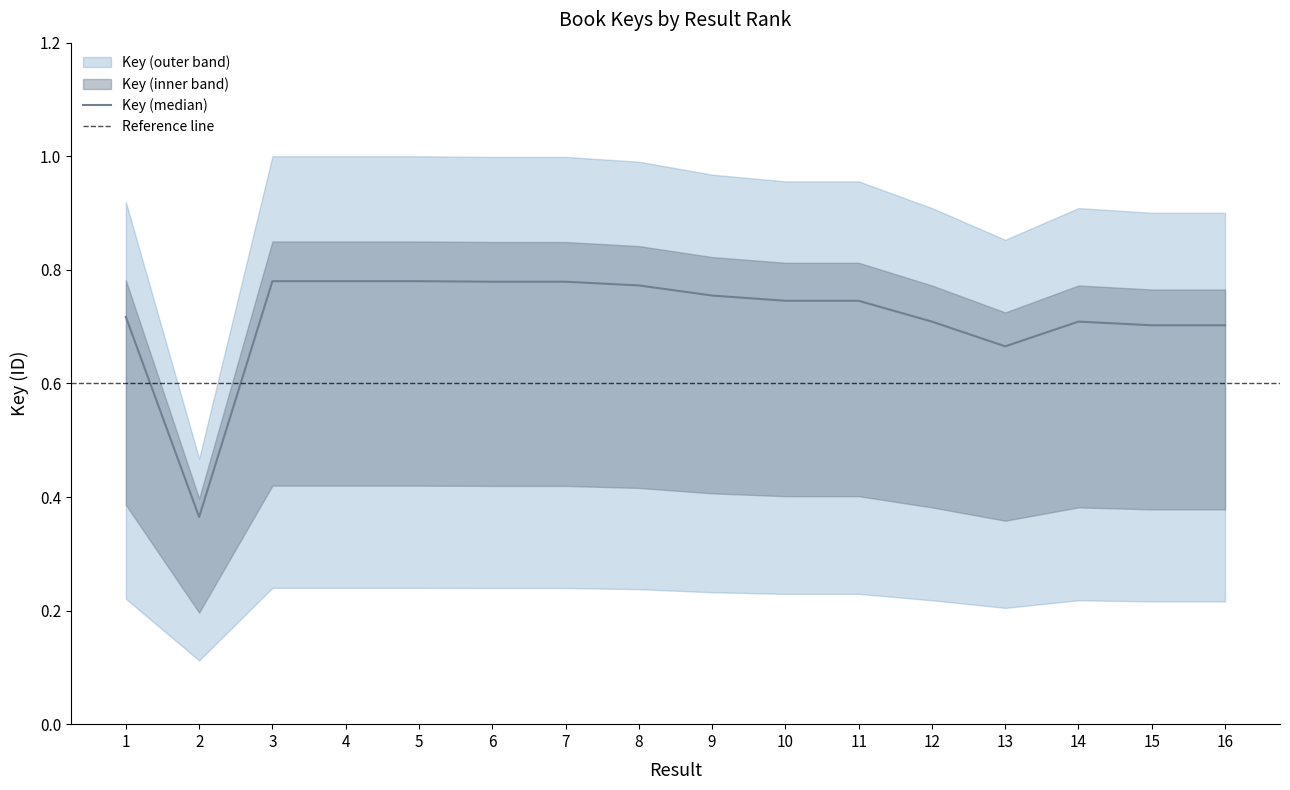

Between 13 and 3, which is larger?

3